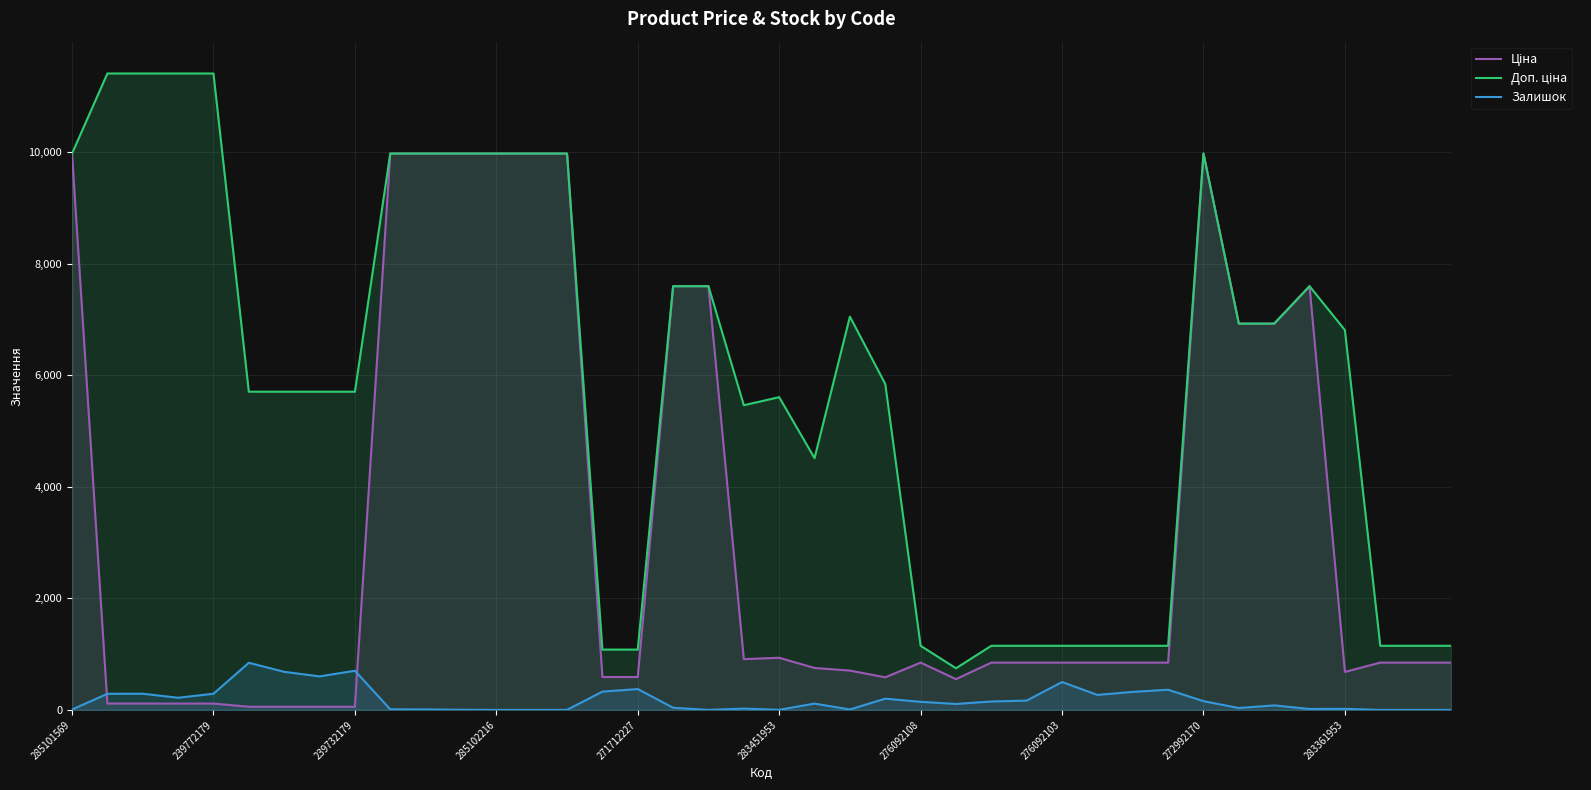

What is the greatest value displayed?

11410.0